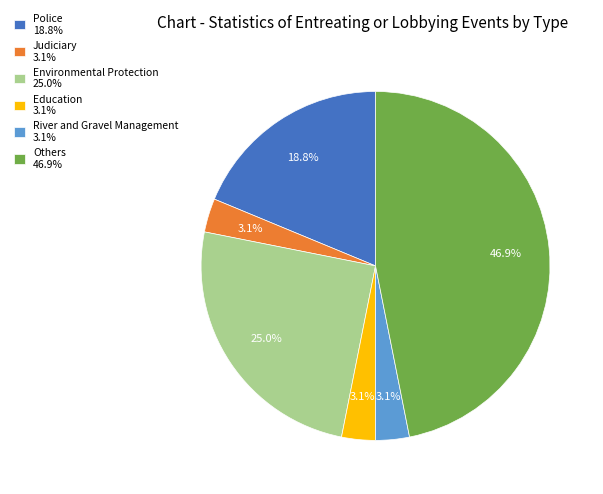

To the nearest percent, what portion does Education represent?

3%